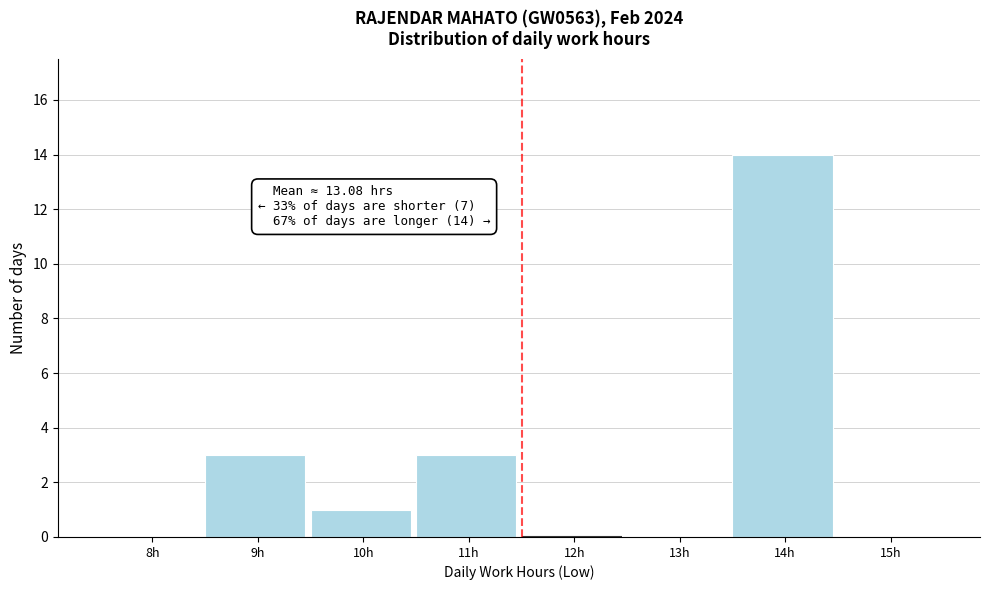

Reading left to right, what are all the values shown in this chart?

8h=0	9h=3	10h=1	11h=3	12h=0	13h=0	14h=14	15h=0